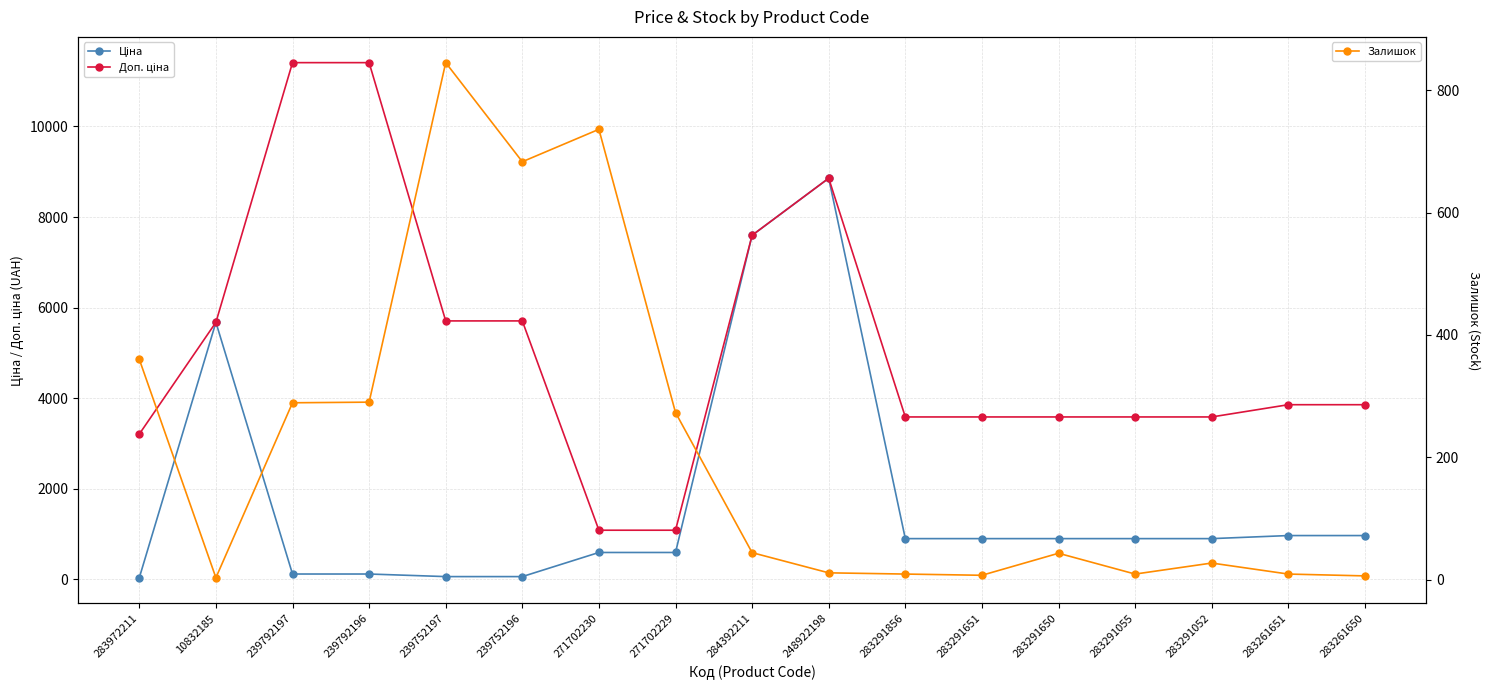

The Ціна series shows 19.1 at 283972211. True or false?

False